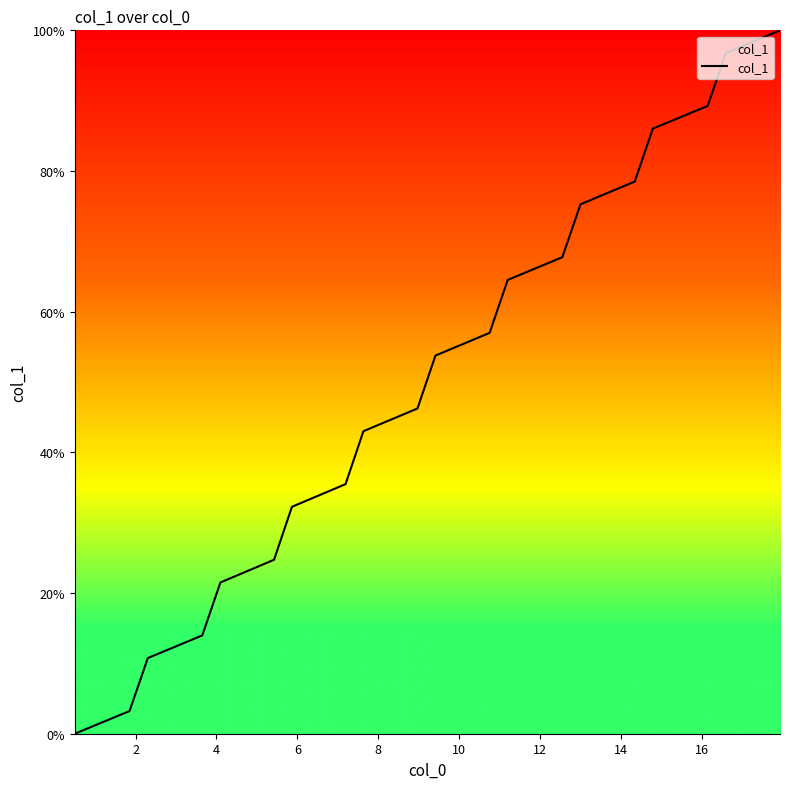

Reading right to left, what are all the values shown in this chart?

100.0	98.9	97.8	96.8	89.2	88.2	87.1	86.0	78.5	77.4	76.3	75.3	67.7	66.7	65.6	64.5	57.0	55.9	54.8	53.8	46.2	45.2	44.1	43.0	35.5	34.4	33.3	32.3	24.7	23.7	22.6	21.5	14.0	12.9	11.8	10.8	3.2	2.2	1.1	0.0